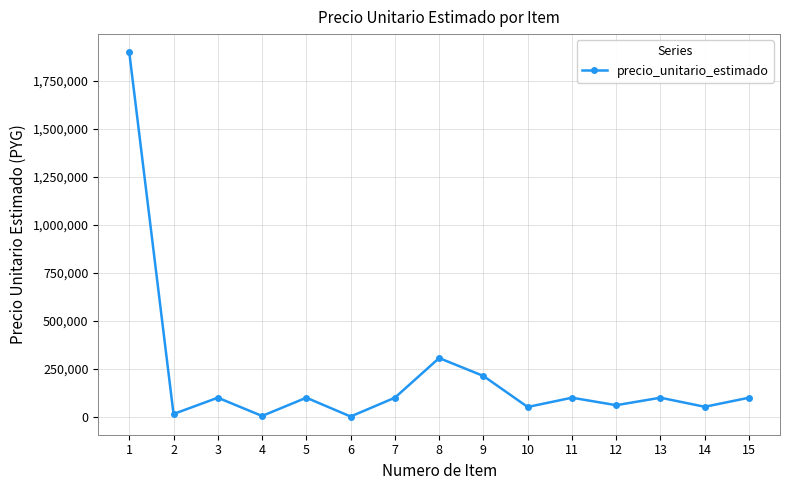

The value at 6 is 2000. True or false?

True